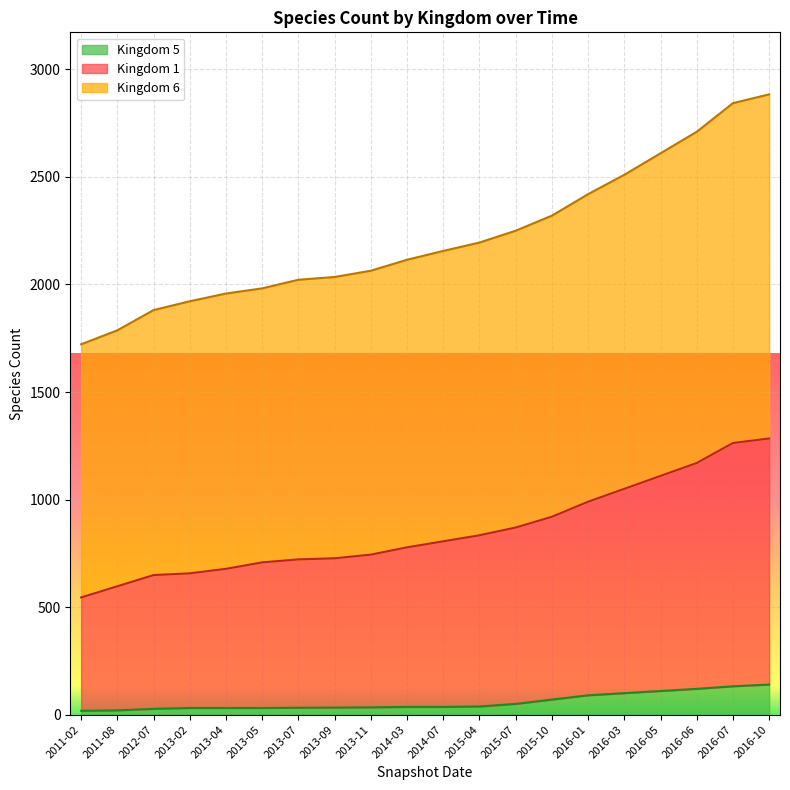

Between 2011-02 and 2013-11, which is larger?

2013-11